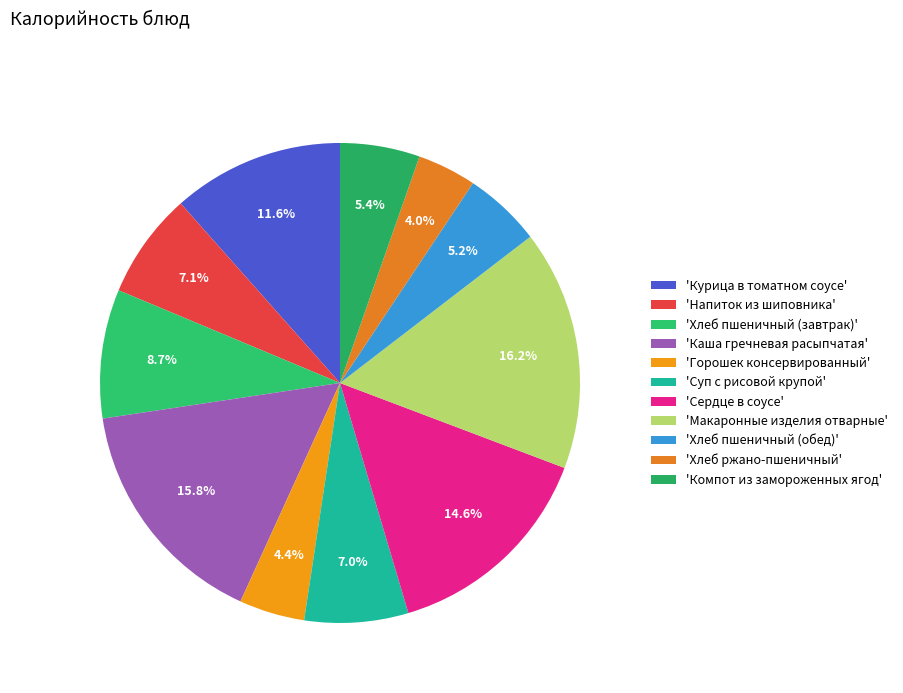

How many slices are in this pie chart?

11